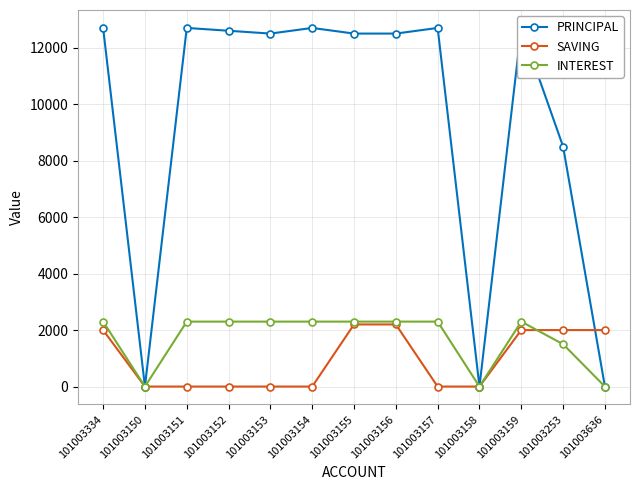

Count the number of data series in this chart.

3